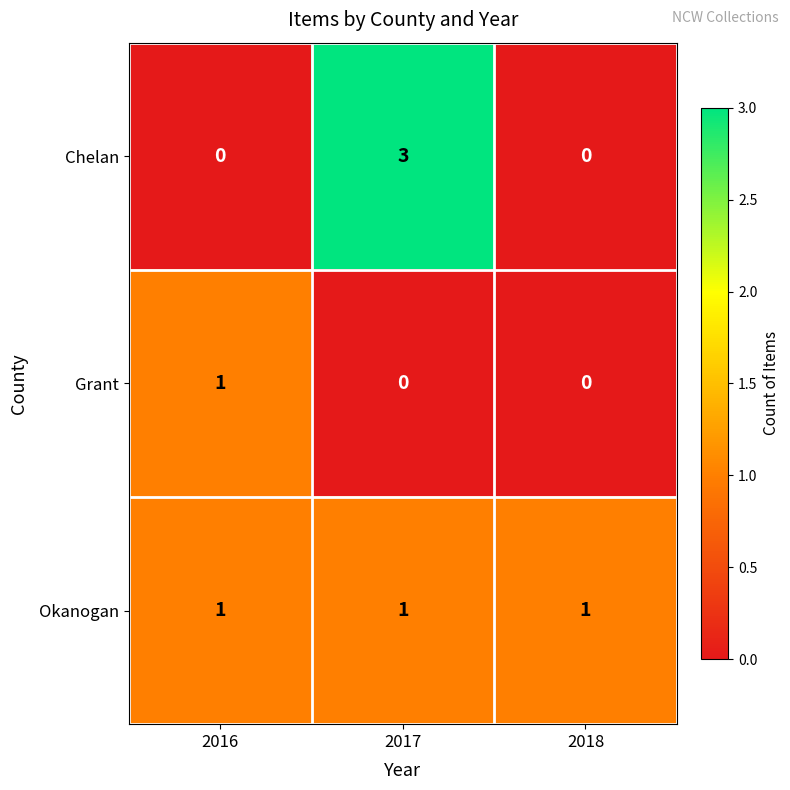

At how many categories does at least one series exceed 0?

3